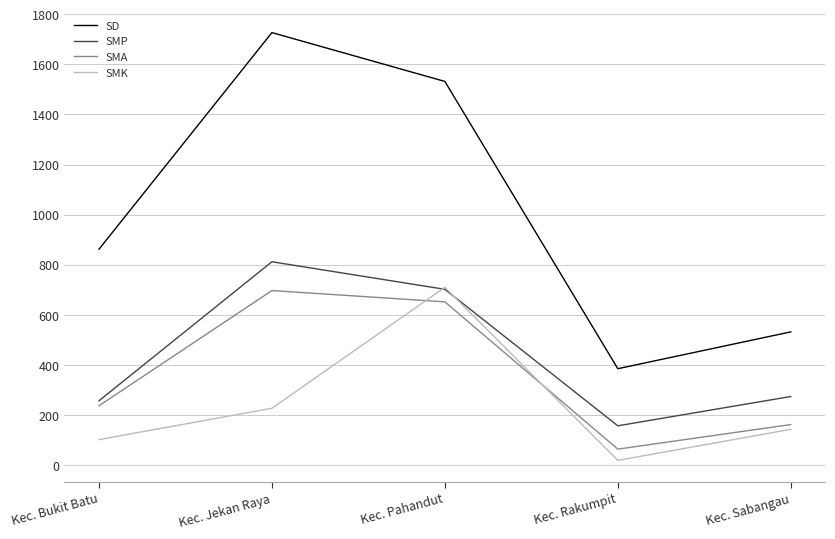

Where is SMK nearest to the value 364?

Kec. Jekan Raya